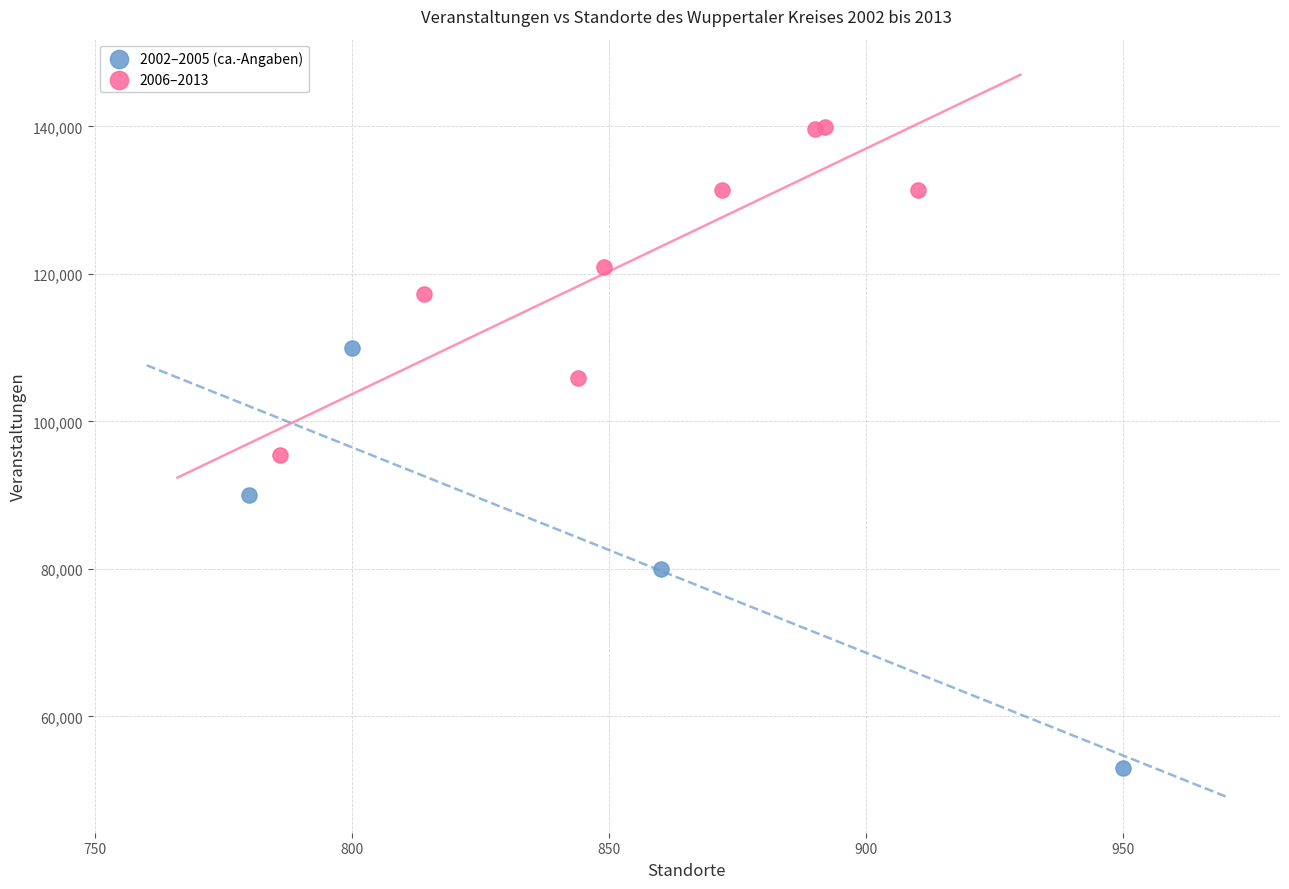

Which series reaches the maximum Y coordinate?

2006–2013